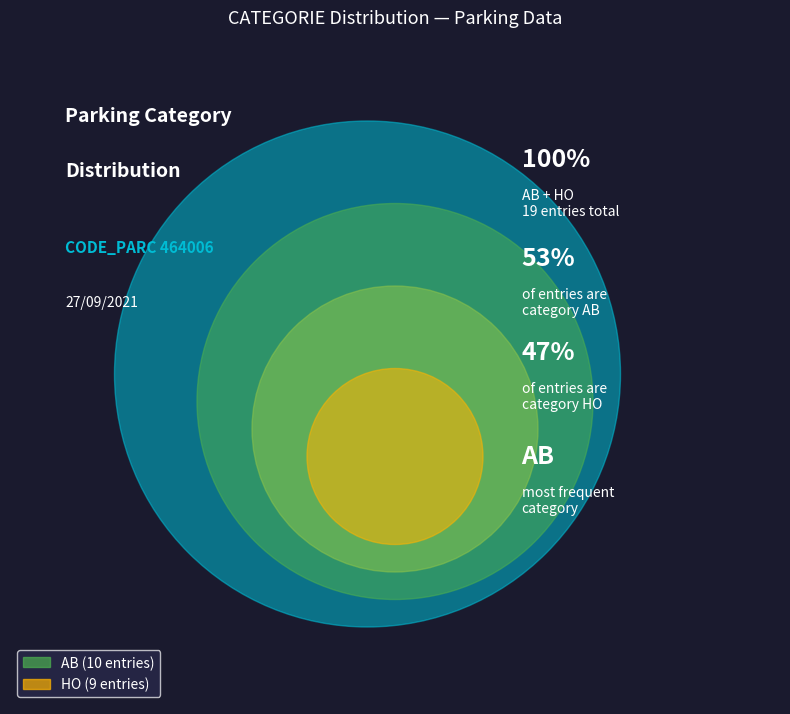

What percentage do HO and AB together represent?

100.0%